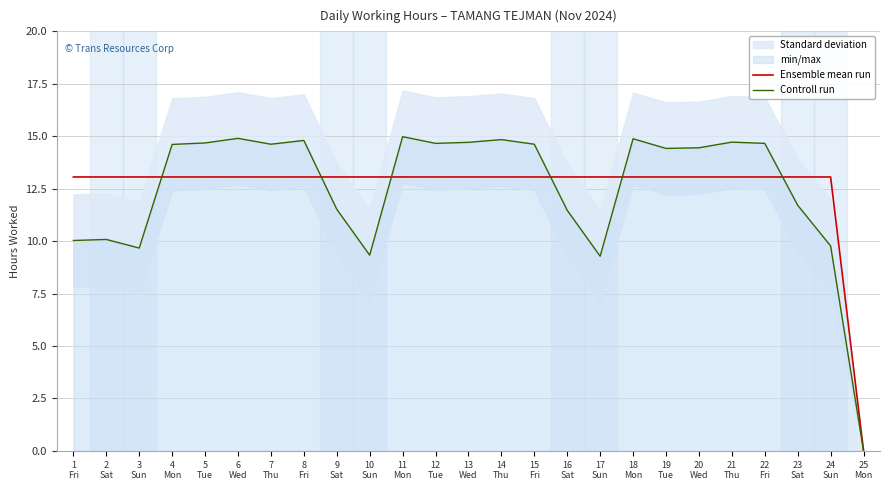

Where does the Controll run series first go above 14?

4
Mon